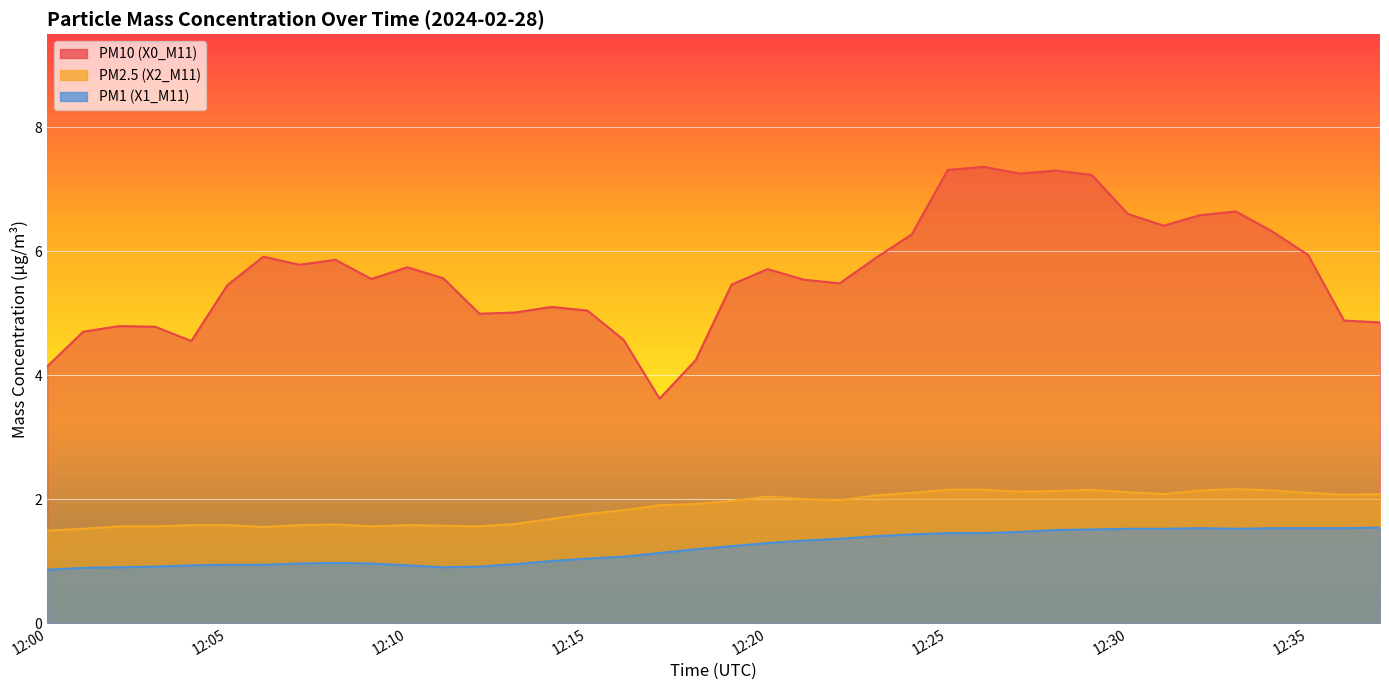

What is the difference between the maximum and second lowest values in the PM10 (X0_M11) series?

3.2